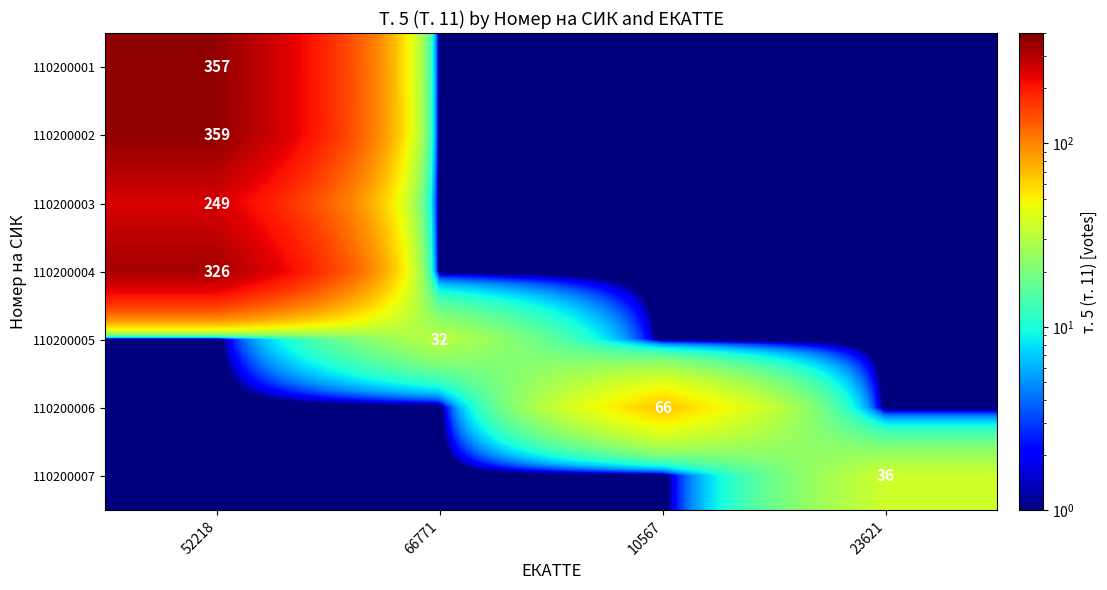

The value of 110200007 at 23621 is 36.0. True or false?

True